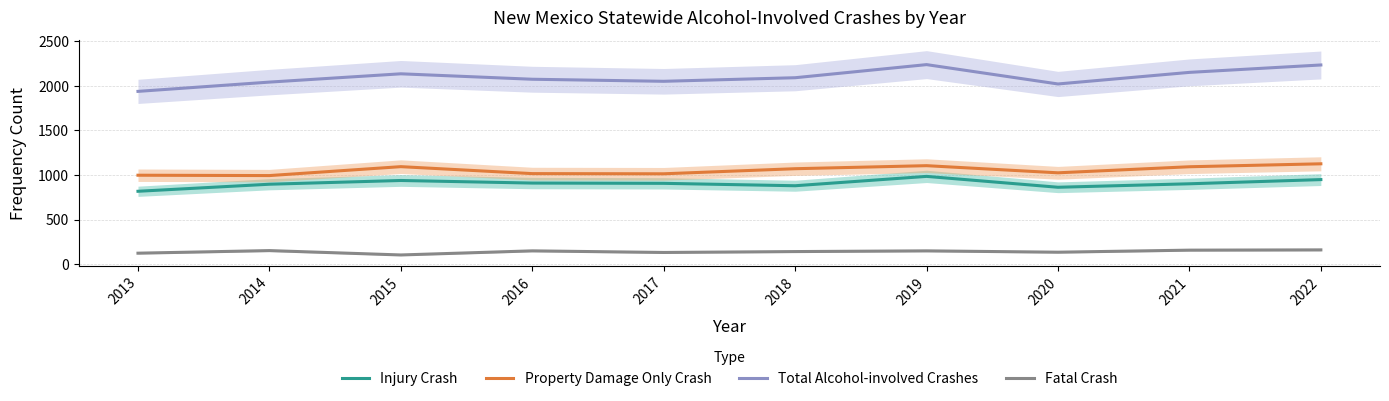

What is the value of the Fatal Crash point at the 1st from the left?

123